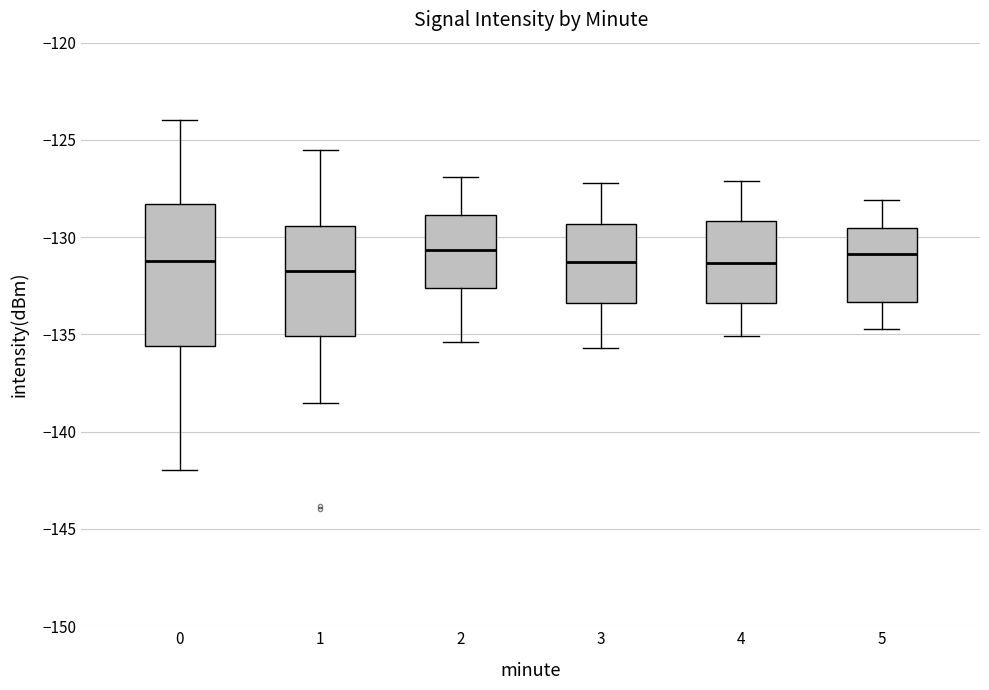

Comparing the boxes themselves (not the whiskers), which one is the tallest?

0